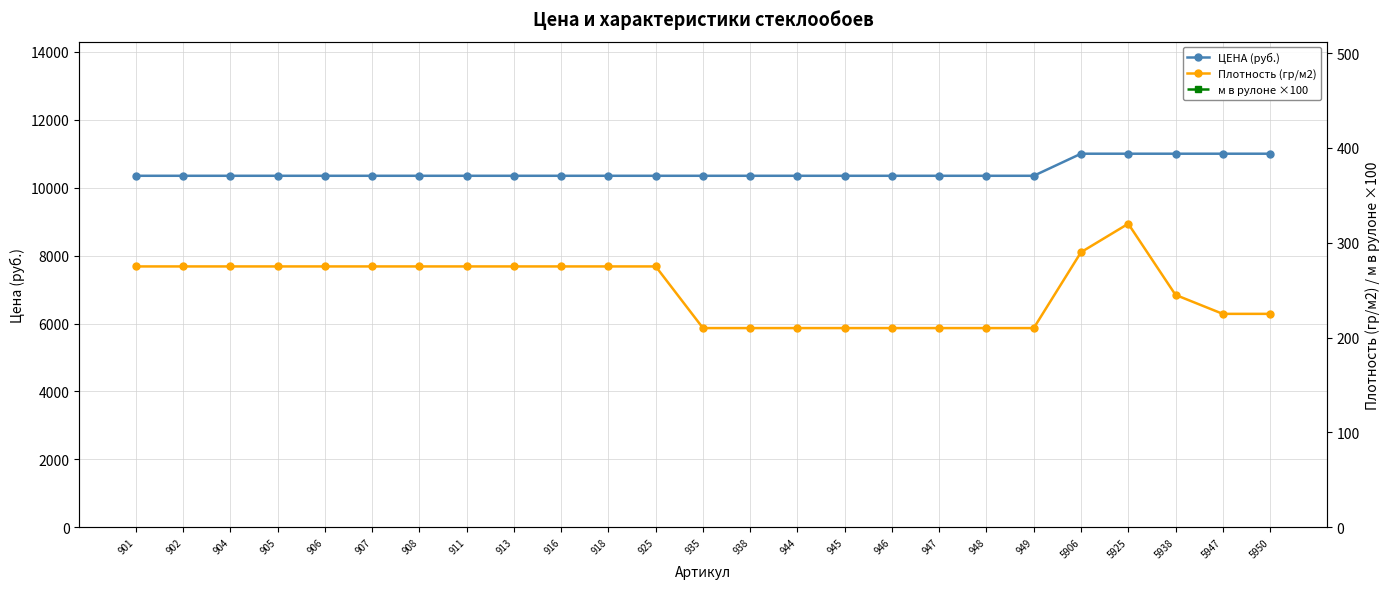

At which label does Плотность (гр/м2) reach its peak?

5925